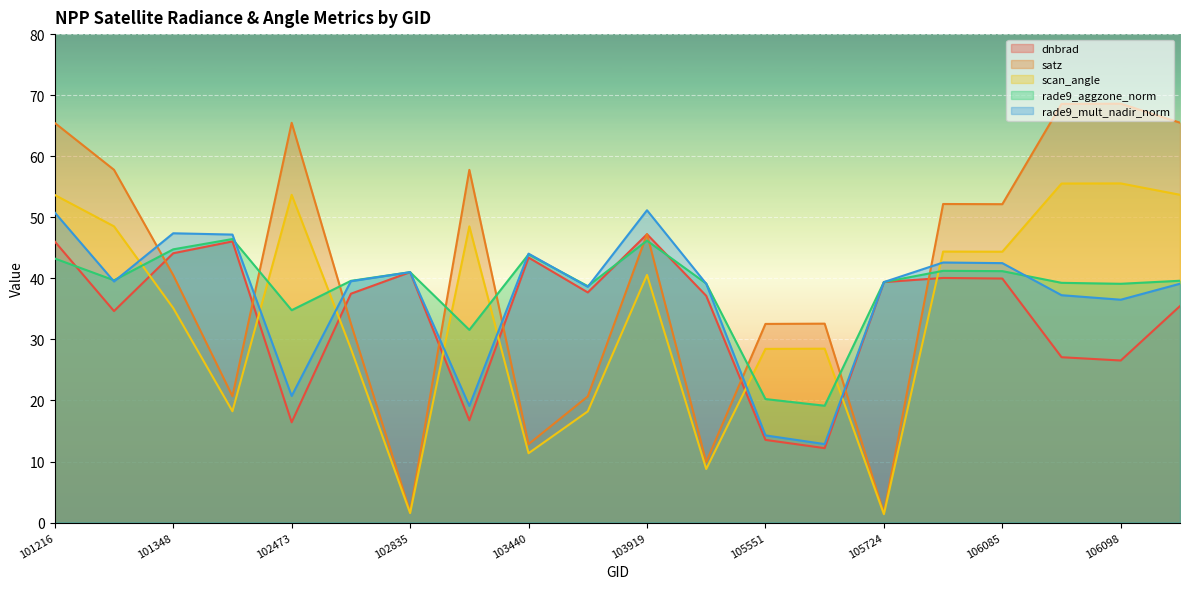

Count the number of categories in the chart.

20